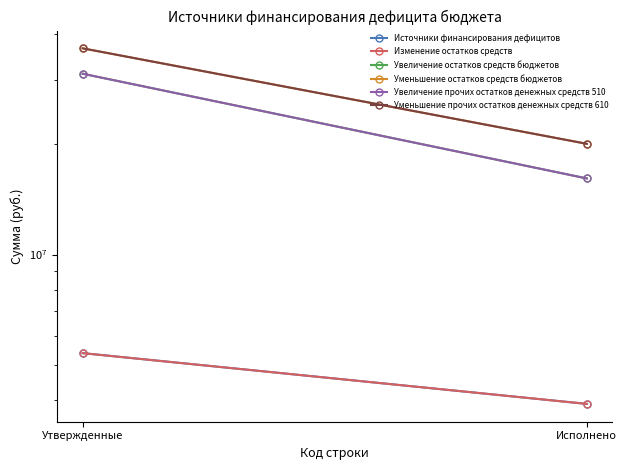

Which series has the widest spread of values?

Уменьшение остатков средств бюджетов